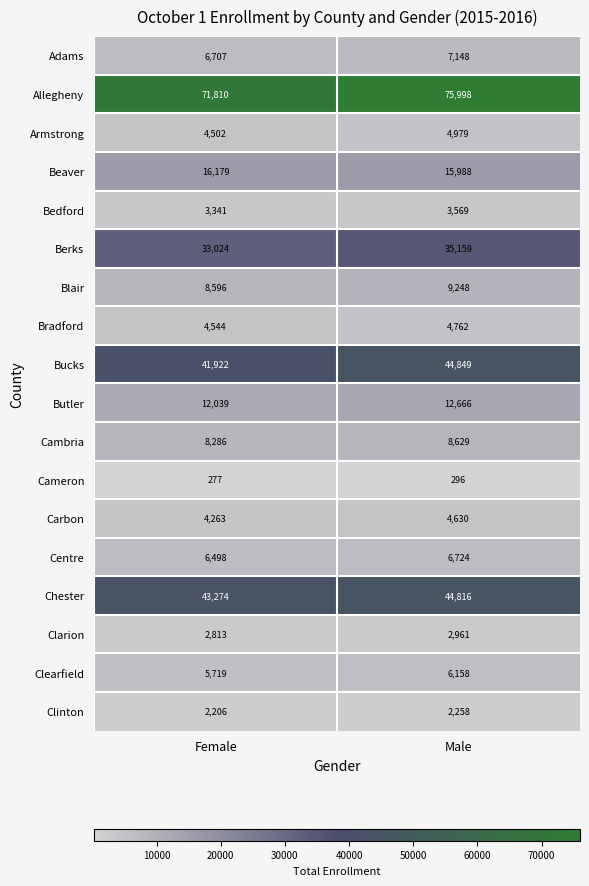

Rank the series at Female from lowest to highest value.

Cameron, Clinton, Clarion, Bedford, Carbon, Armstrong, Bradford, Clearfield, Centre, Adams, Cambria, Blair, Butler, Beaver, Berks, Bucks, Chester, Allegheny